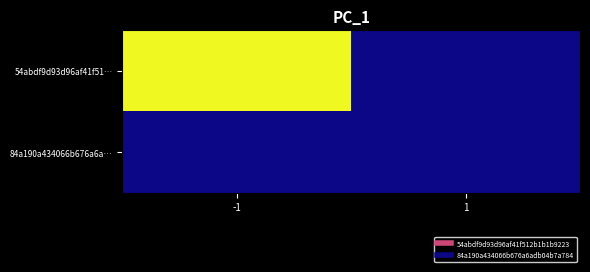

Reading right to left, transcribe all the data shown in this chart.

54abdf9d93d96af41f51…: 1=0	-1=4788
84a190a434066b676a6a…: 1=3	-1=0